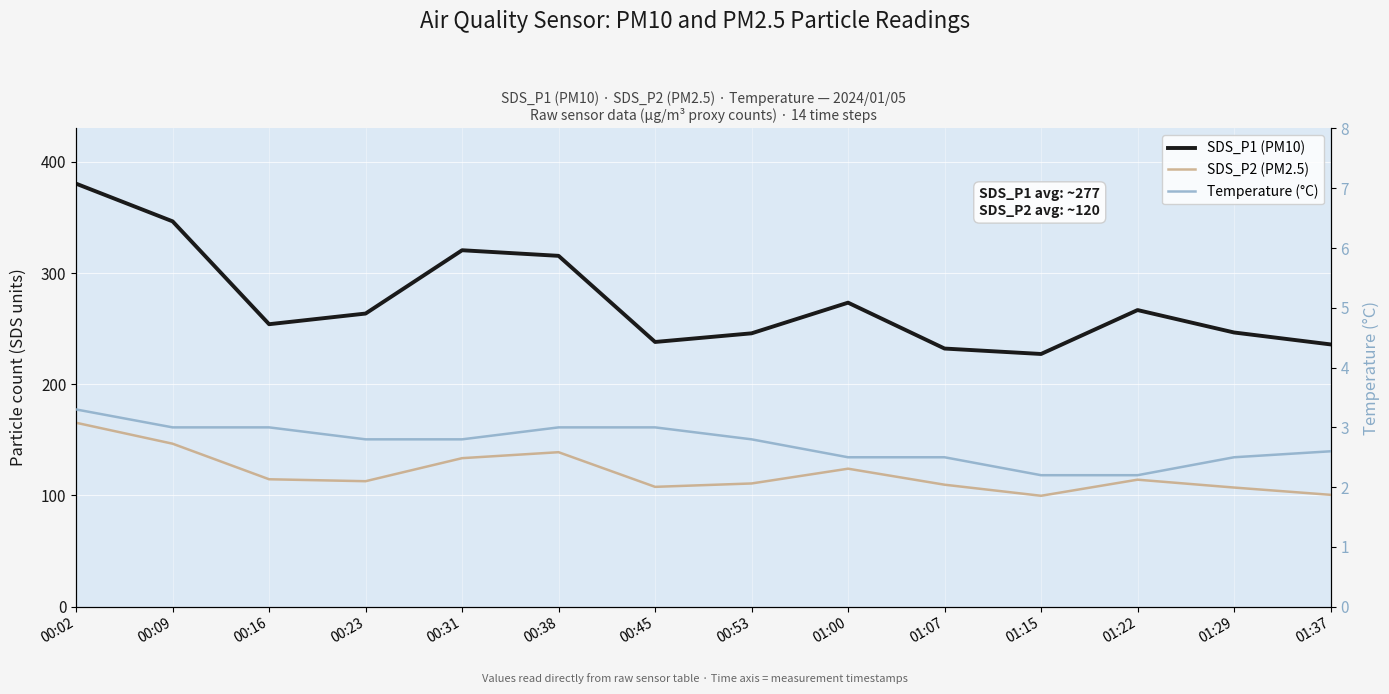

What is the value of the Temperature (°C) point at the 4th from the left?

2.8